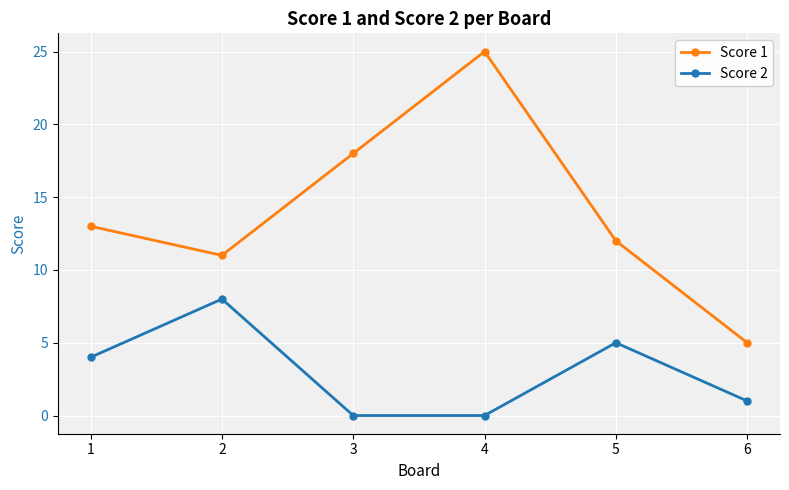

Is it true that Score 2 equals 0 at 4?

True